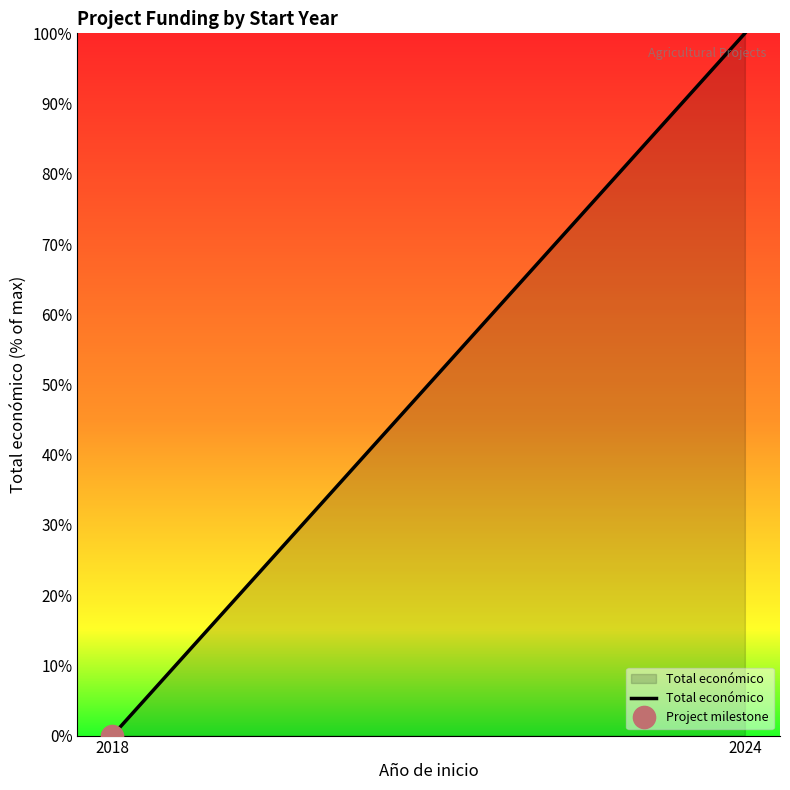

List the labels in order of value, smallest first.

2018, 2024